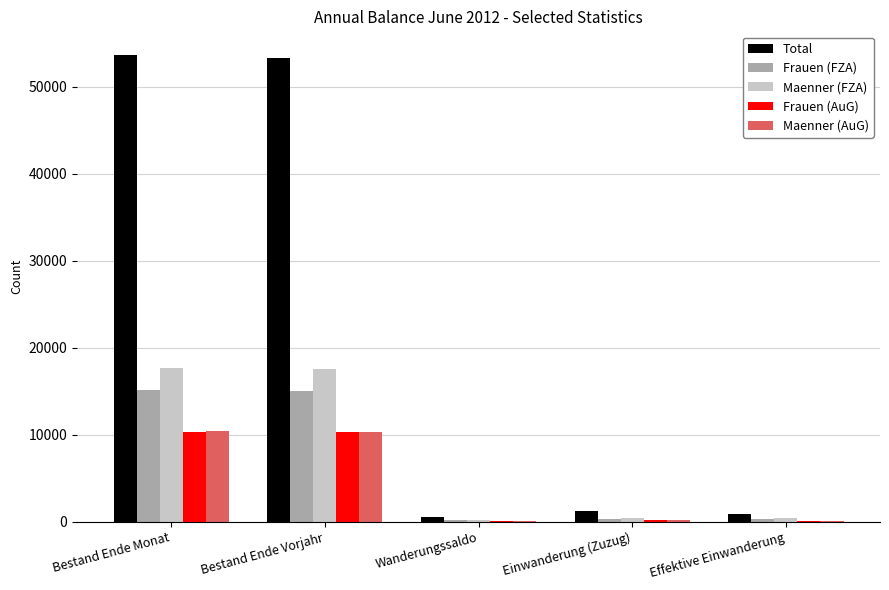

Which series changed the most between Bestand Ende Monat and Effektive Einwanderung?

Total